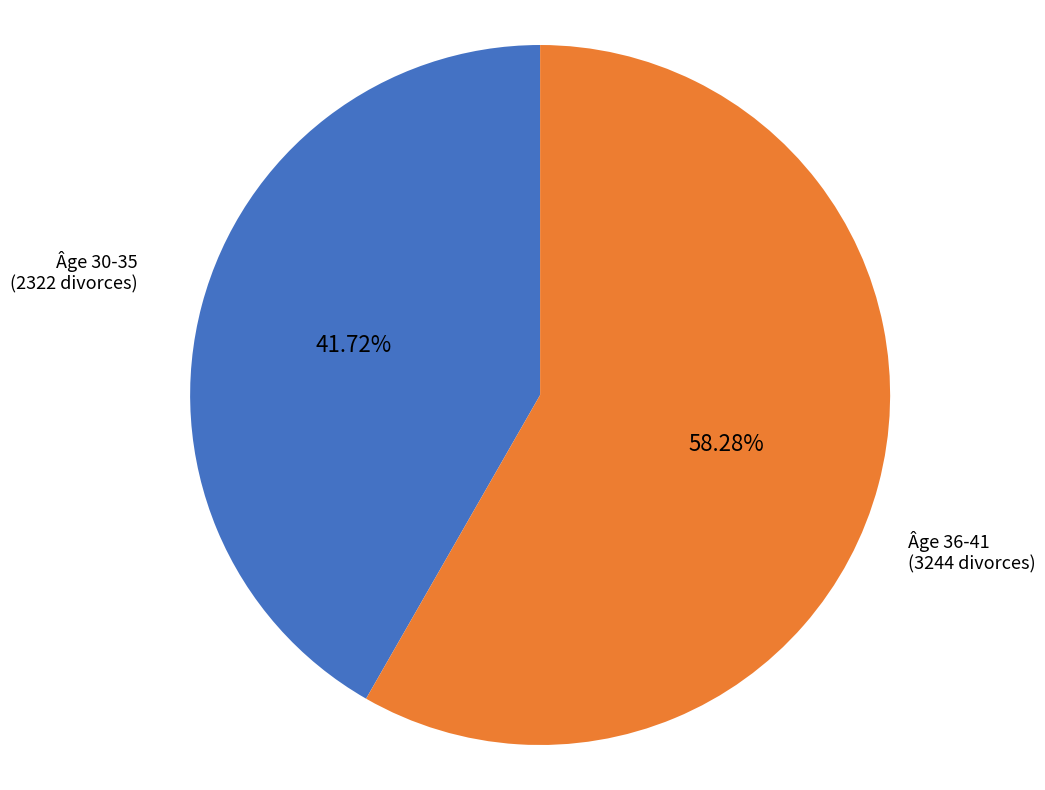

Does any single category account for the majority?

Yes